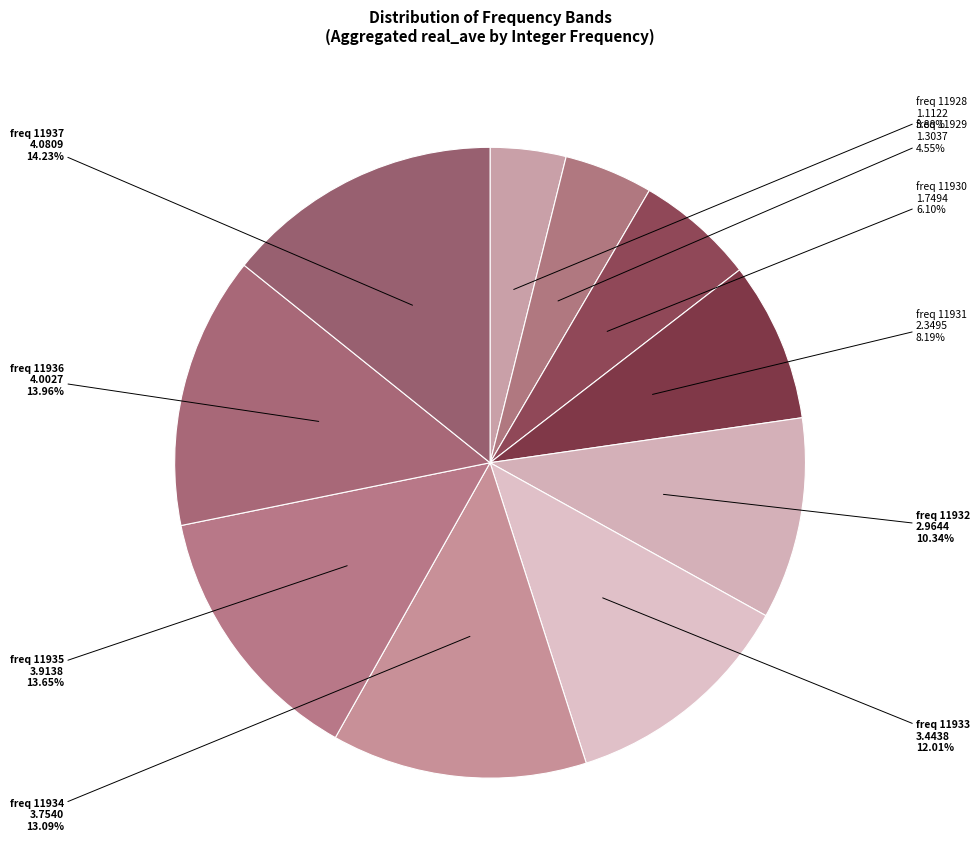

How many segments does this pie chart have?

10